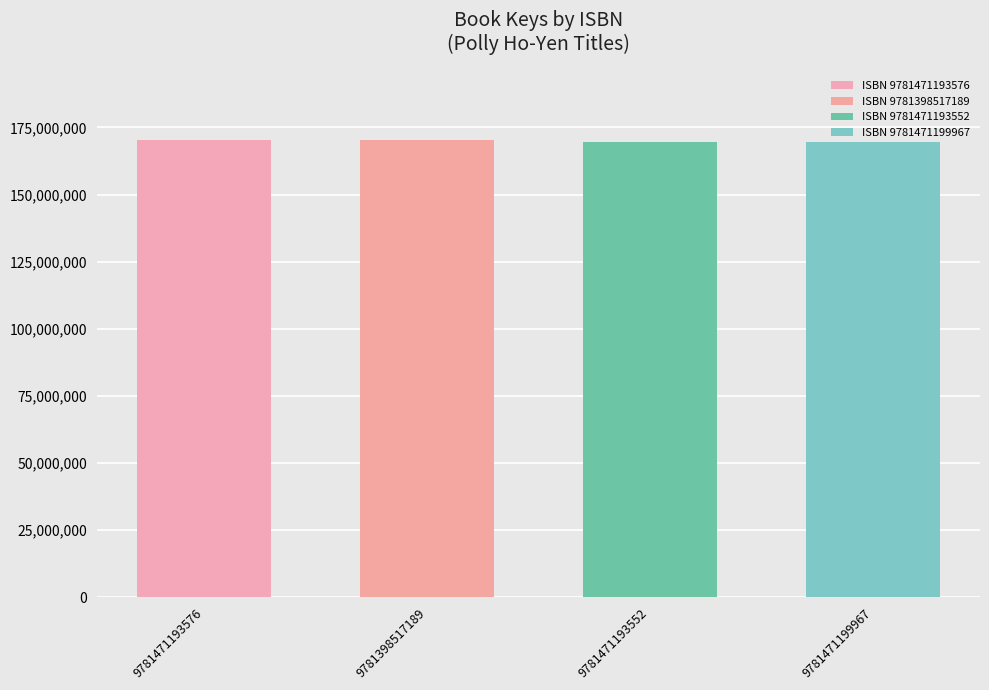

Where is the data nearest to the value 170022557?

9781471193576